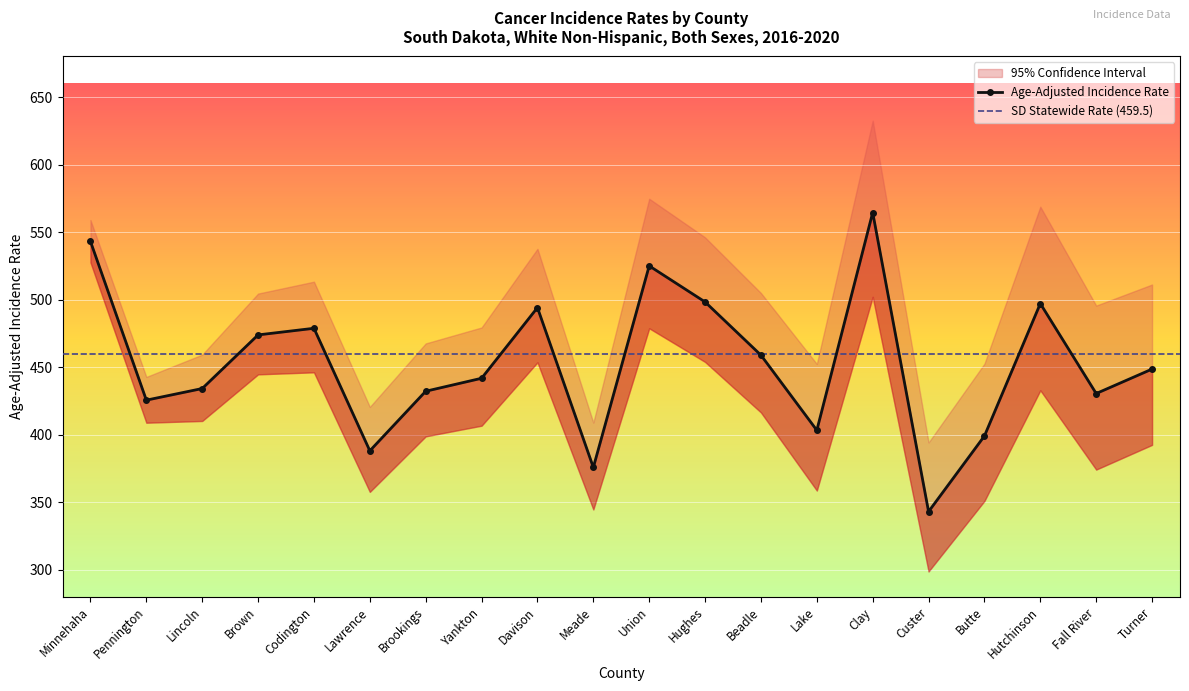

Where is Age-Adjusted Incidence Rate nearest to the value 453?

Turner